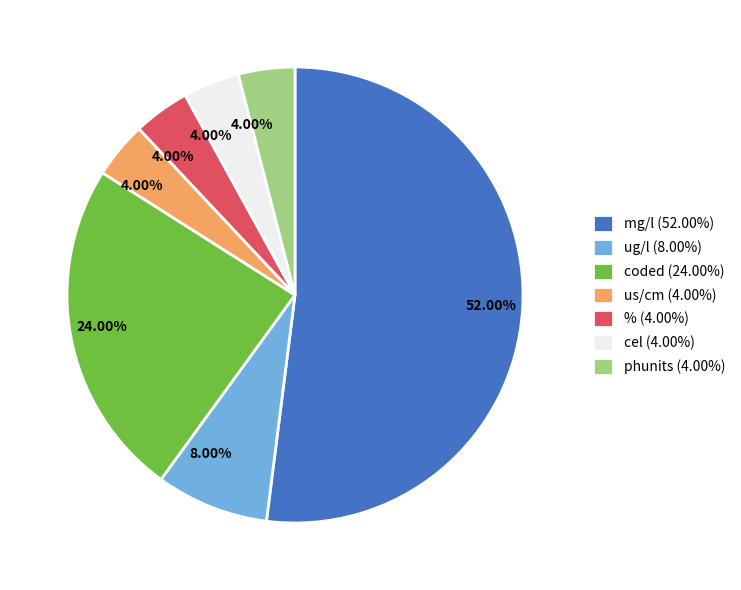

How many segments does this pie chart have?

7